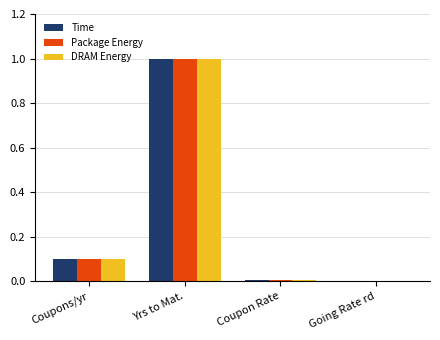

The value of Package Energy at Coupons/yr is 0.1. True or false?

True